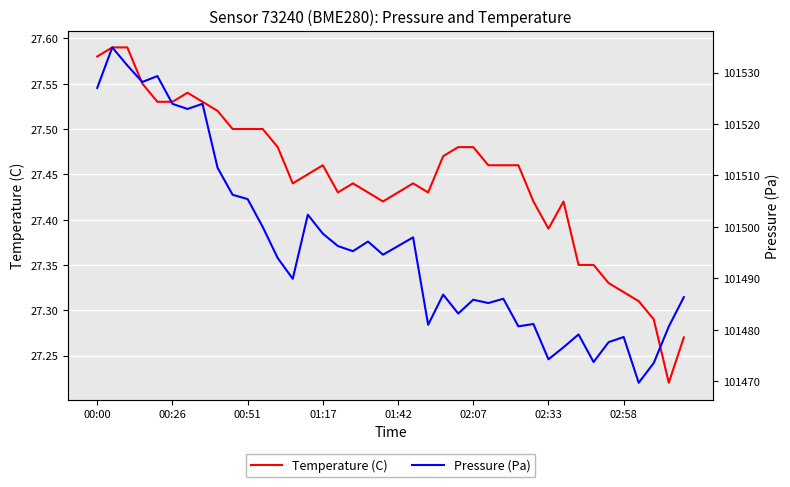

The value of Temperature (C) at 02:58 is 18.4. True or false?

False